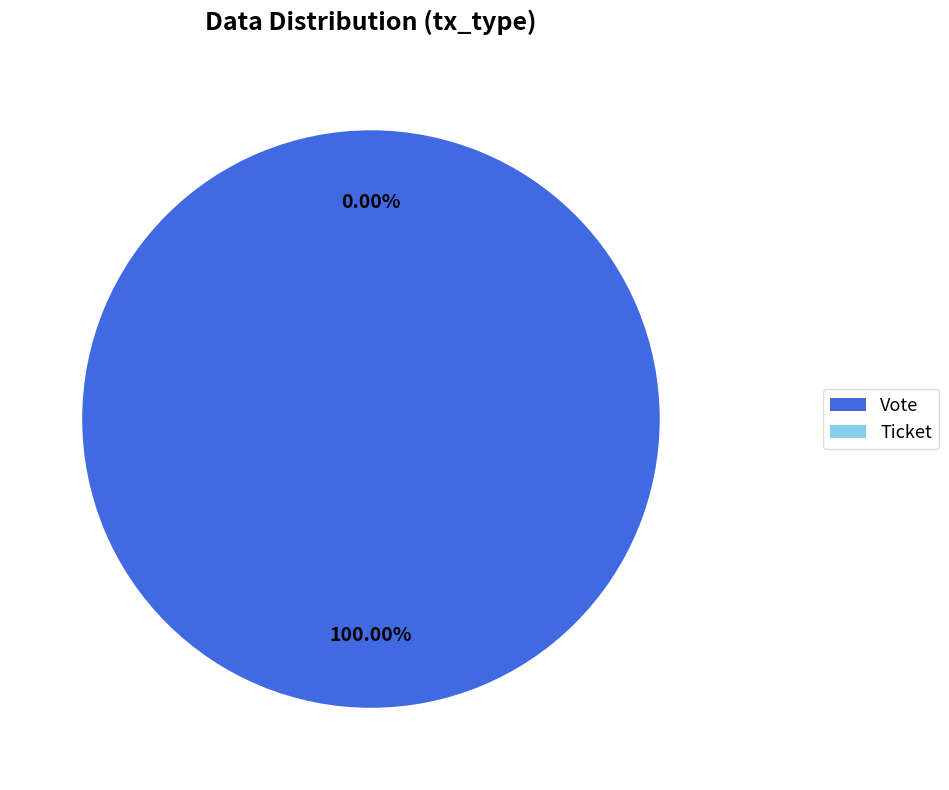

Which category has the biggest portion of the pie?

Vote